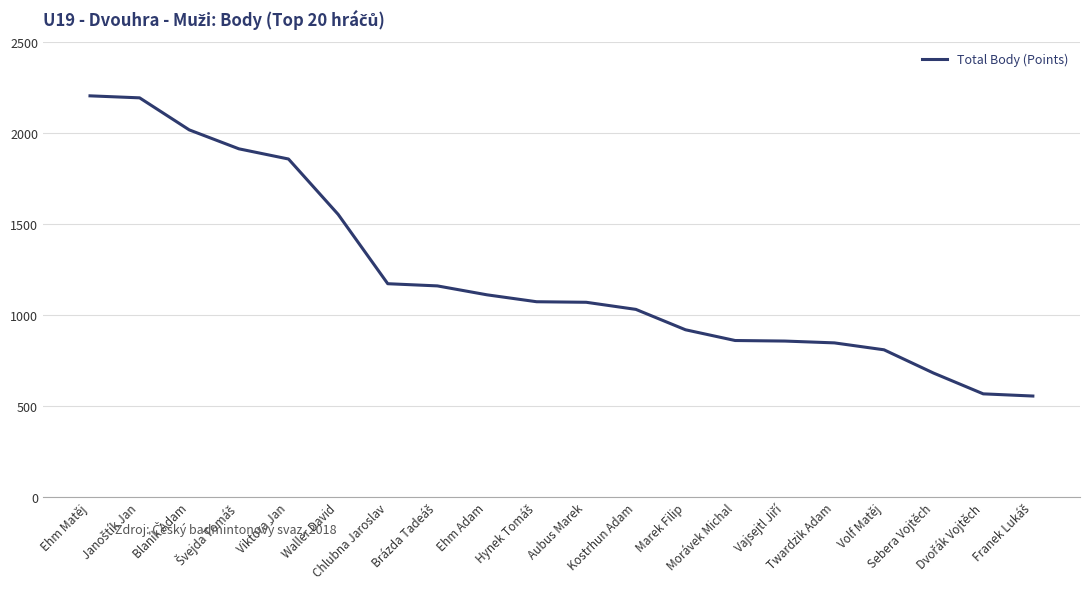

What is the greatest value displayed?

2203